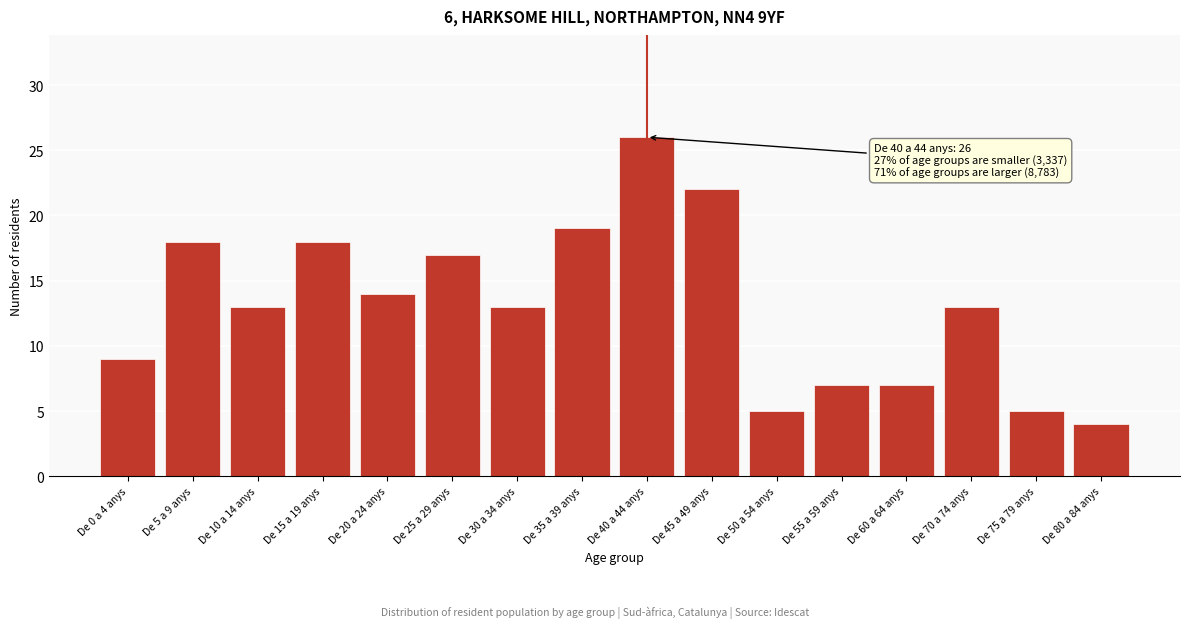

Reading left to right, list all the values displayed in this chart.

De 0 a 4 anys=9	De 5 a 9 anys=18	De 10 a 14 anys=13	De 15 a 19 anys=18	De 20 a 24 anys=14	De 25 a 29 anys=17	De 30 a 34 anys=13	De 35 a 39 anys=19	De 40 a 44 anys=26	De 45 a 49 anys=22	De 50 a 54 anys=5	De 55 a 59 anys=7	De 60 a 64 anys=7	De 70 a 74 anys=13	De 75 a 79 anys=5	De 80 a 84 anys=4